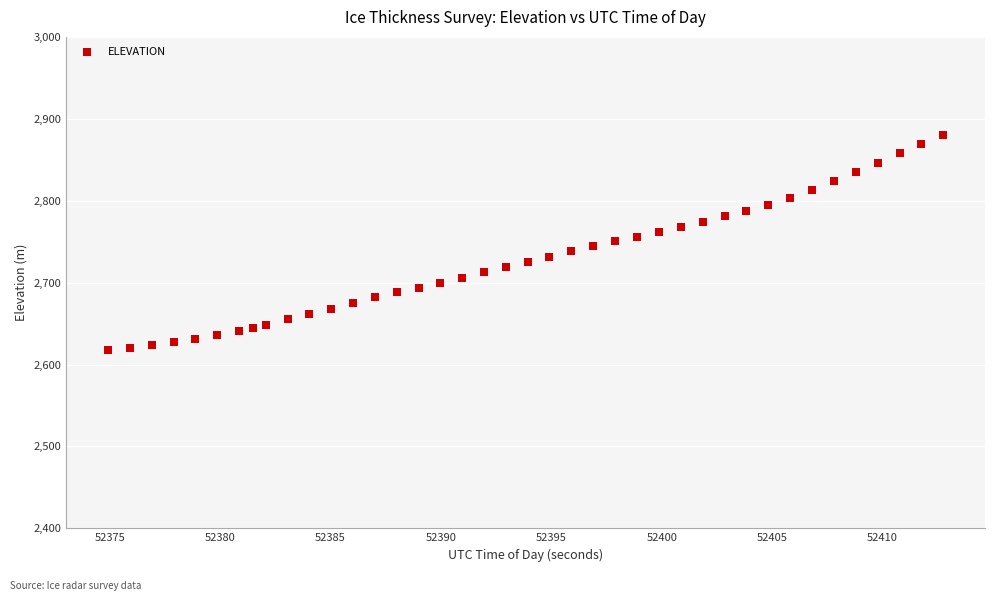

What is the range of X values (max minus min)?

37.8